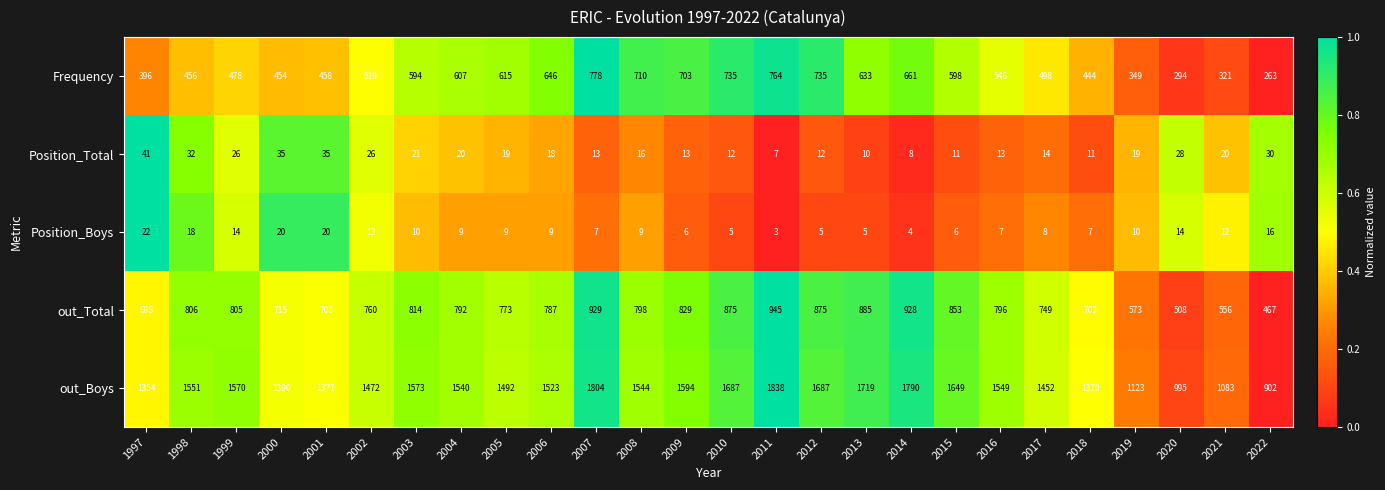

What is the maximum value shown in the chart?

1838